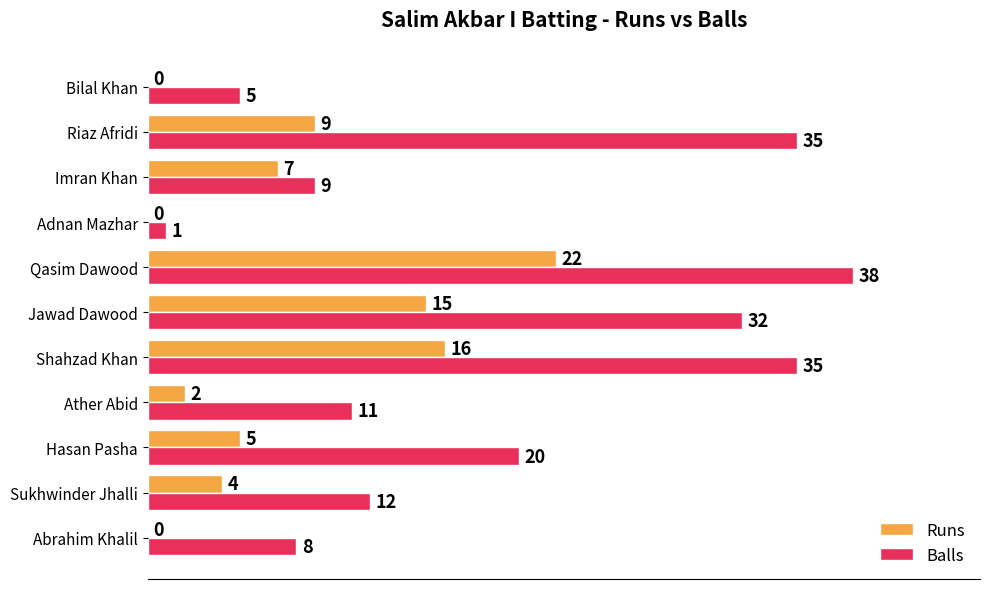

Is the value of Runs at Imran Khan greater than the value of Balls at Adnan Mazhar?

Yes